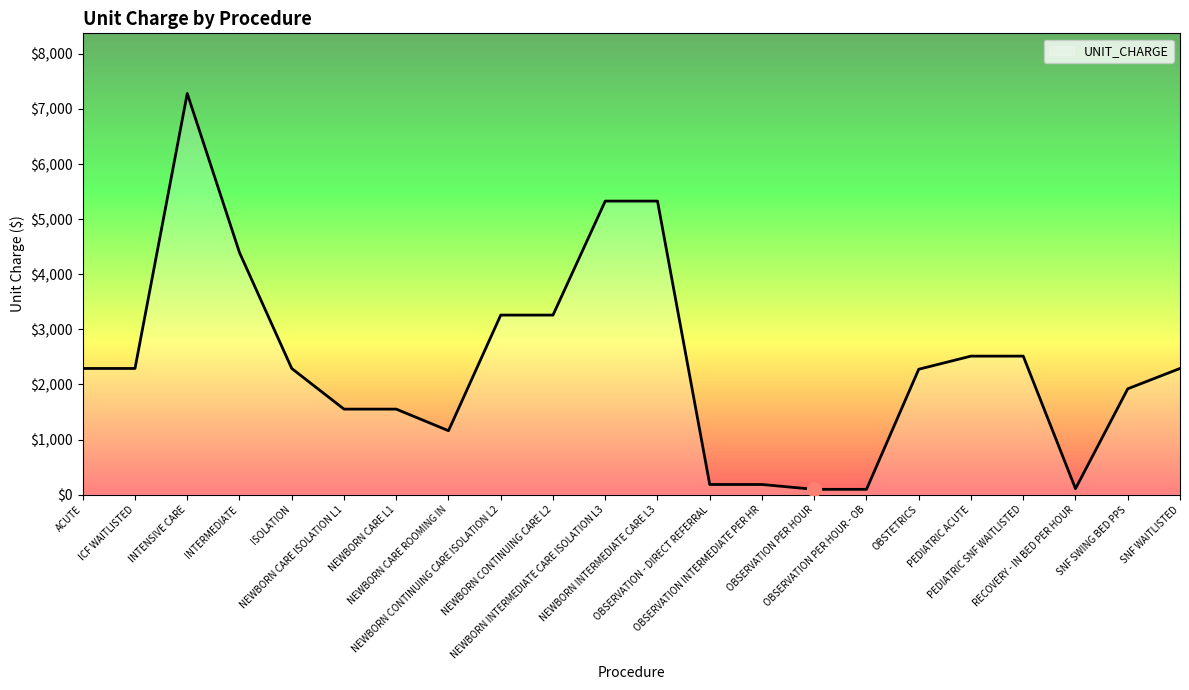

What is the difference between the second highest and minimum values?

5232